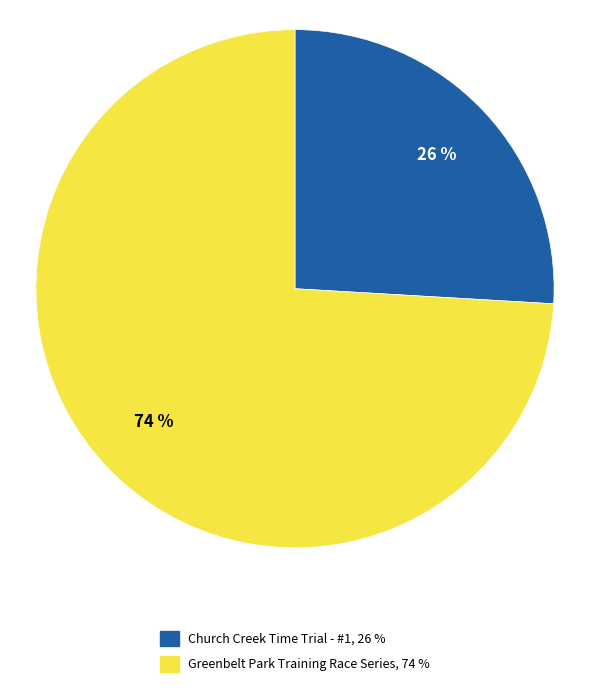

True or false: Church Creek Time Trial - #1 accounts for 26% of the total.

True